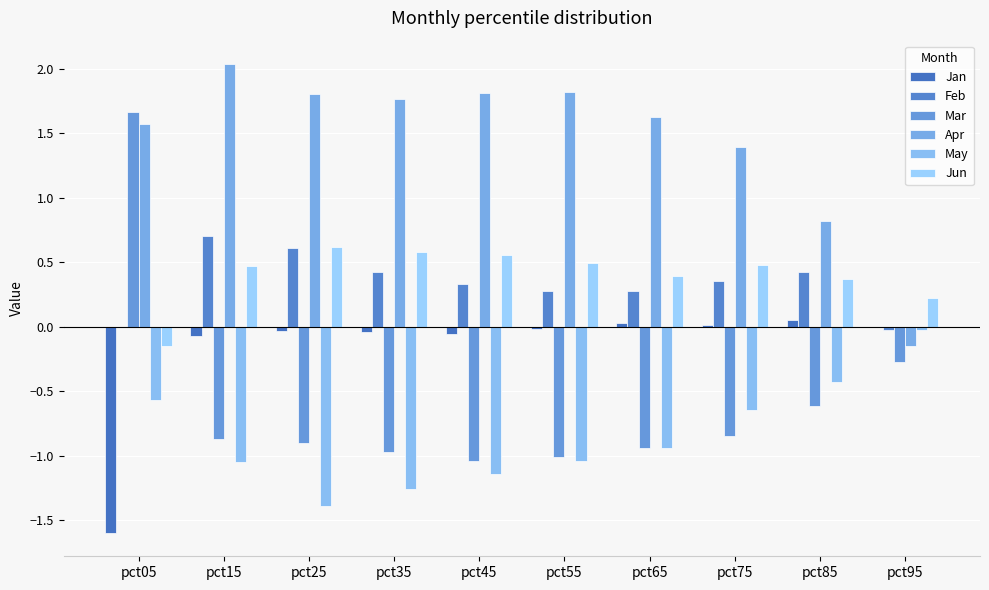

Are the bars horizontal?

No